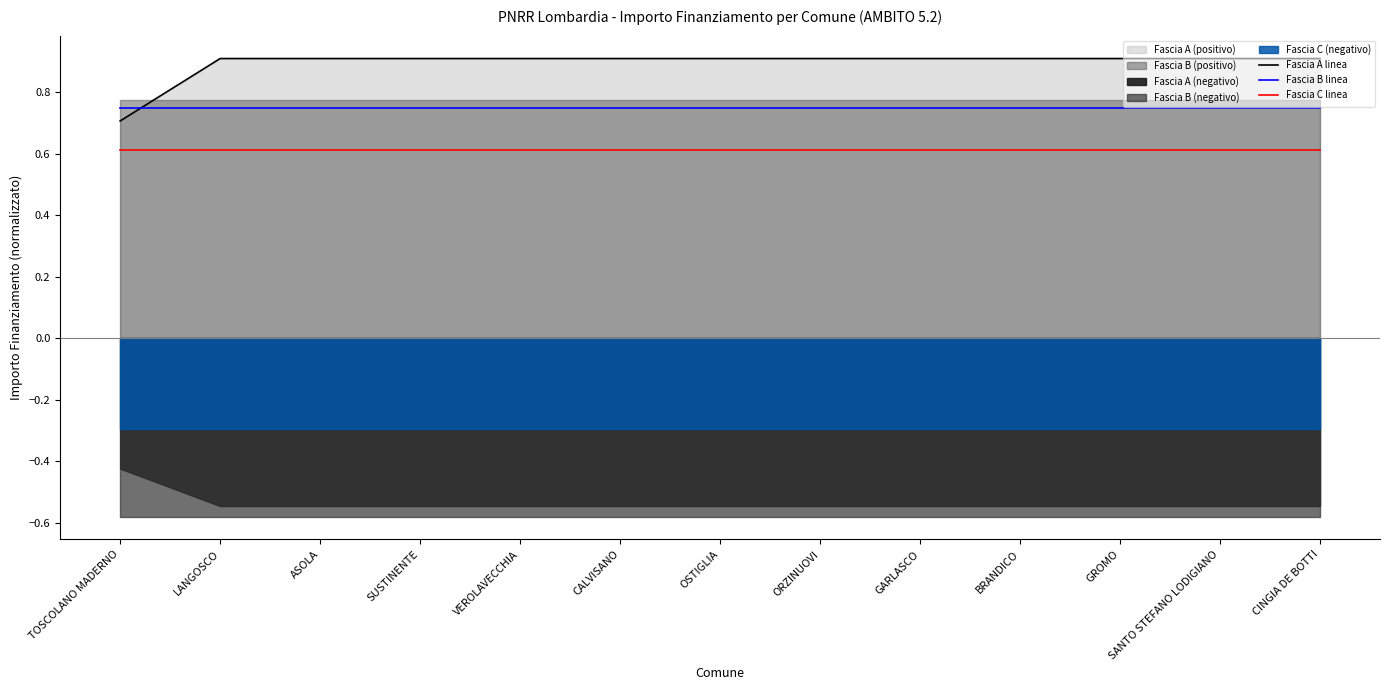

The value of Fascia A linea at CINGIA DE BOTTI is 0.6. True or false?

False